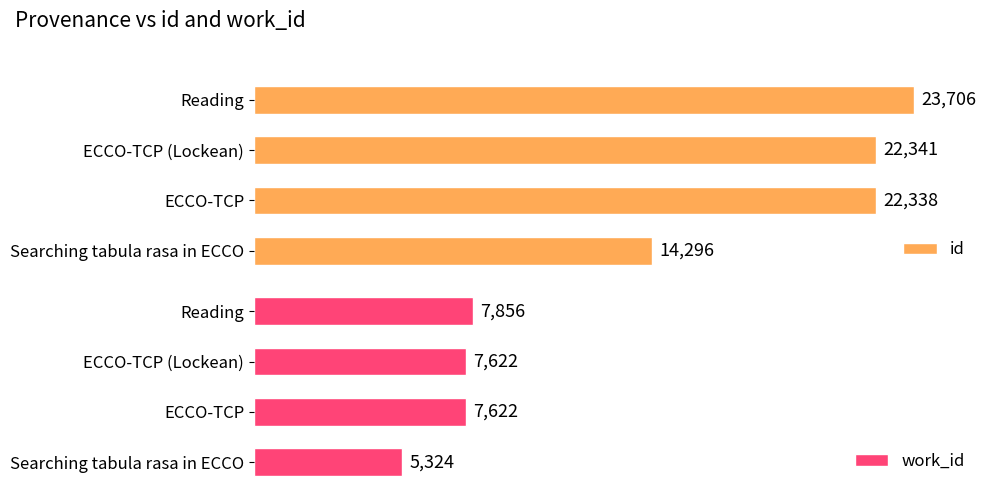

Is it true that id equals 10397 at 15000?

False